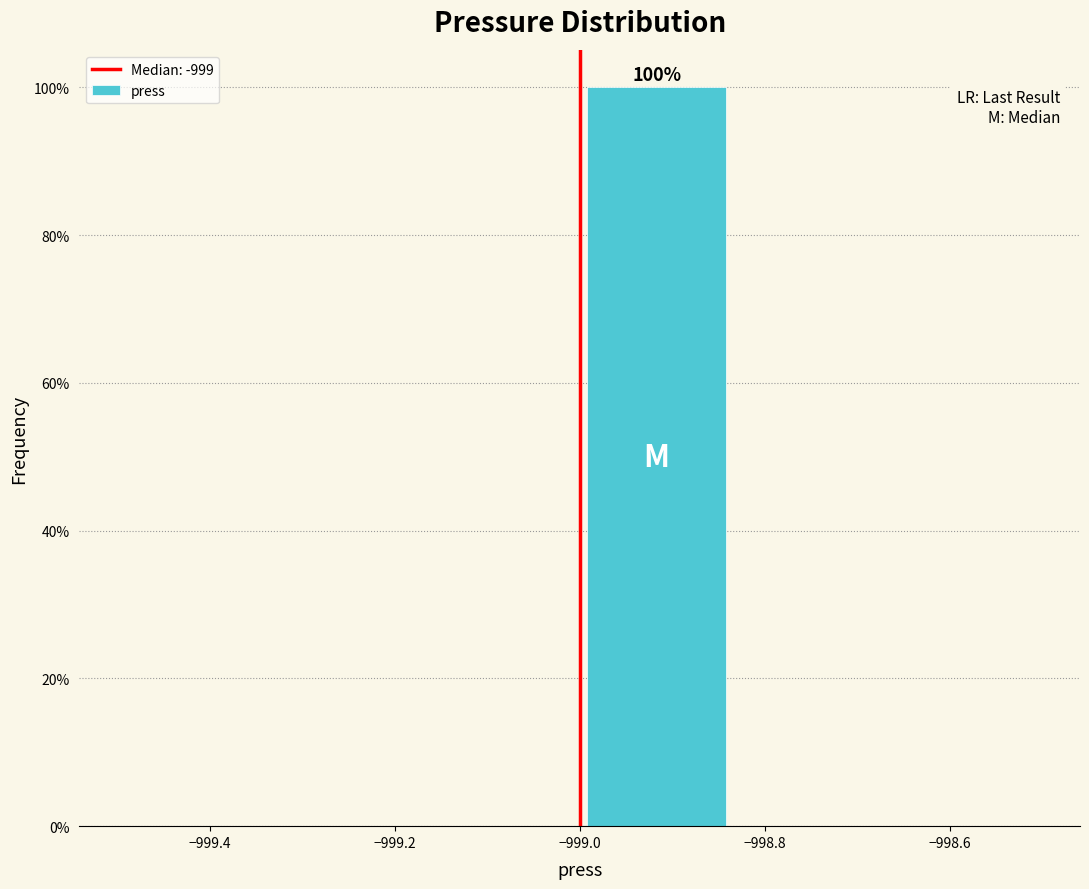

Over which range of the x-axis is the bar tallest?

-999.00 to -998.84